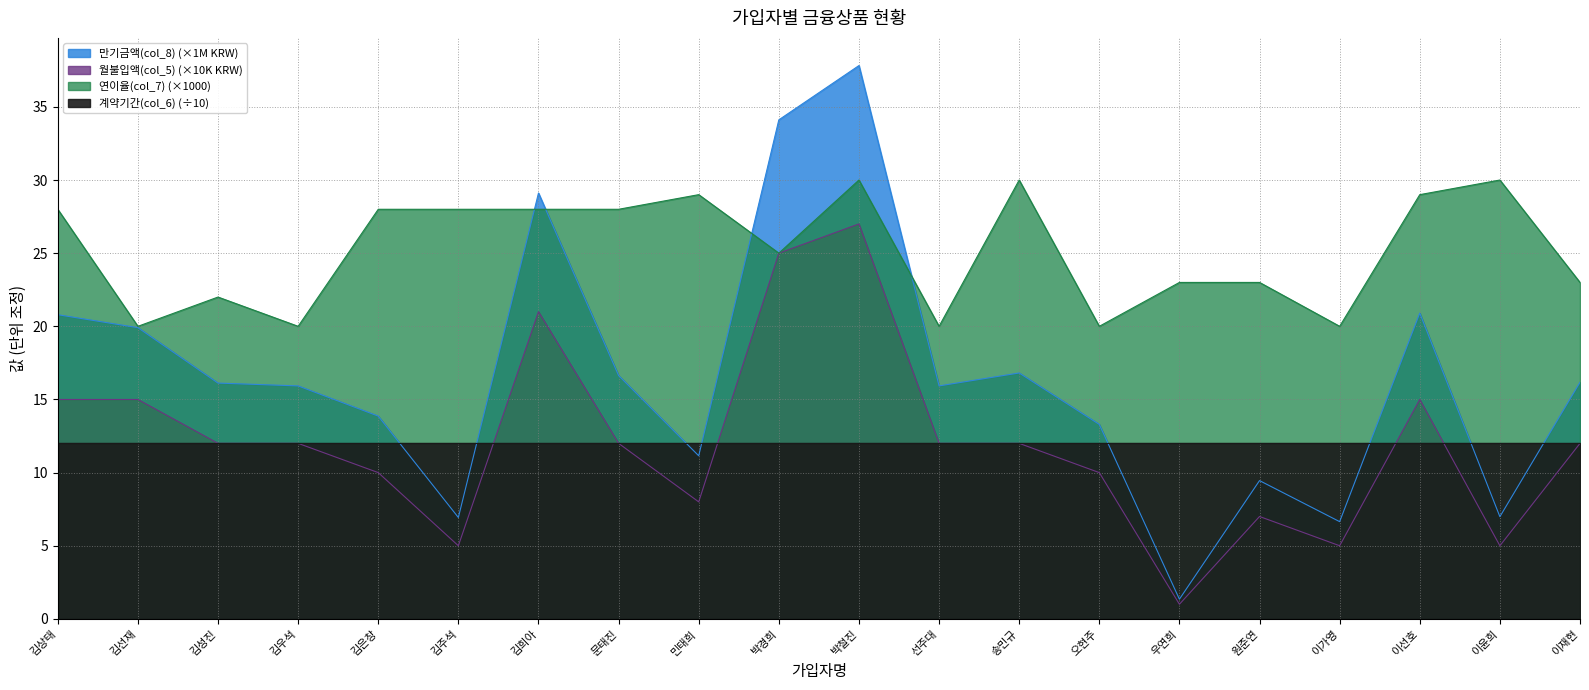

Between 이윤희 and 박철진, which is larger?

박철진